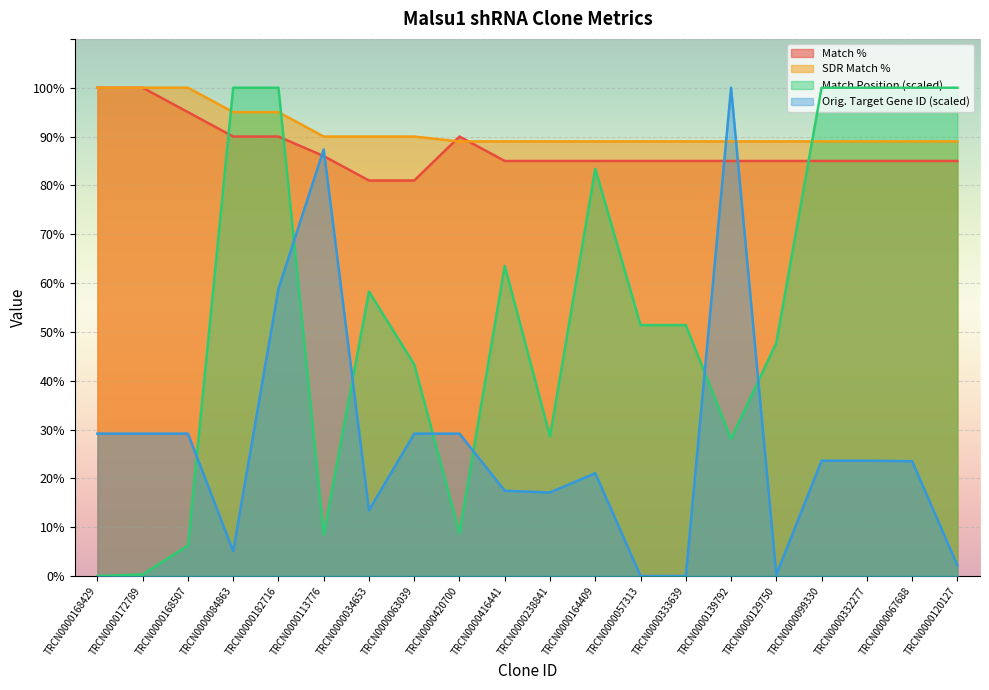

How many lines are shown in the chart?

4